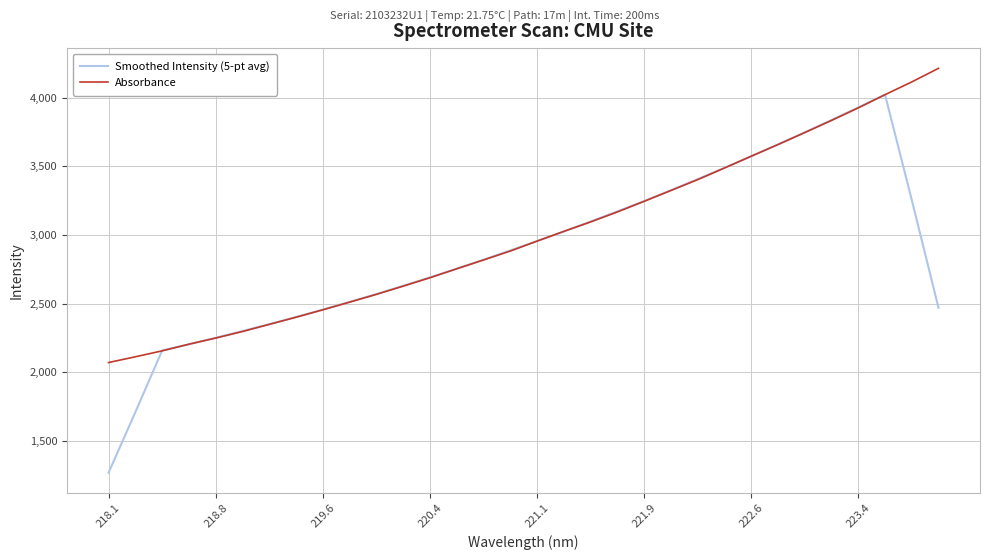

Rank the series by their maximum value, from lowest to highest.

Smoothed Intensity (5-pt avg), Absorbance